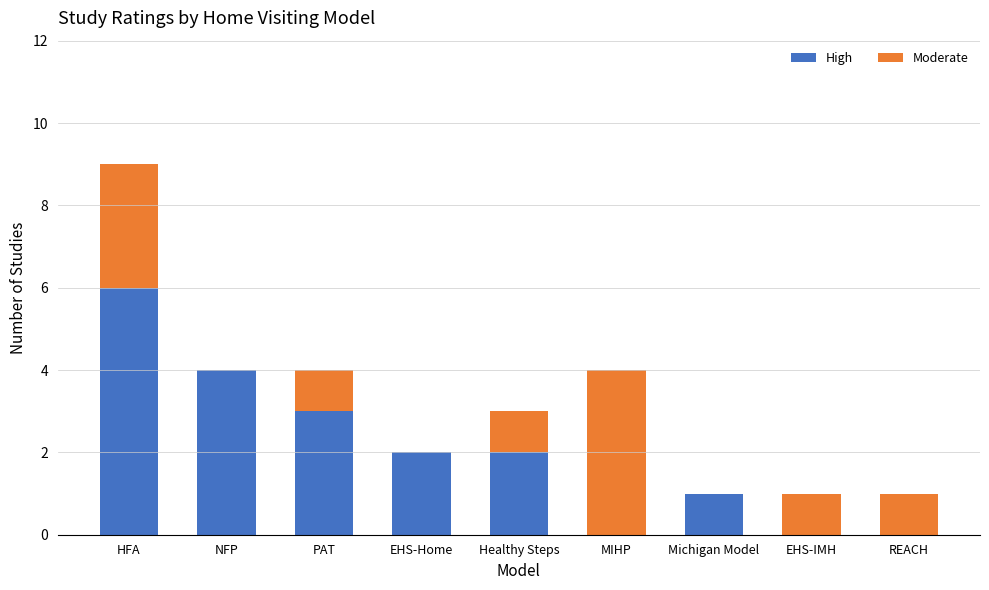

Which category has the highest value in the High series?

HFA